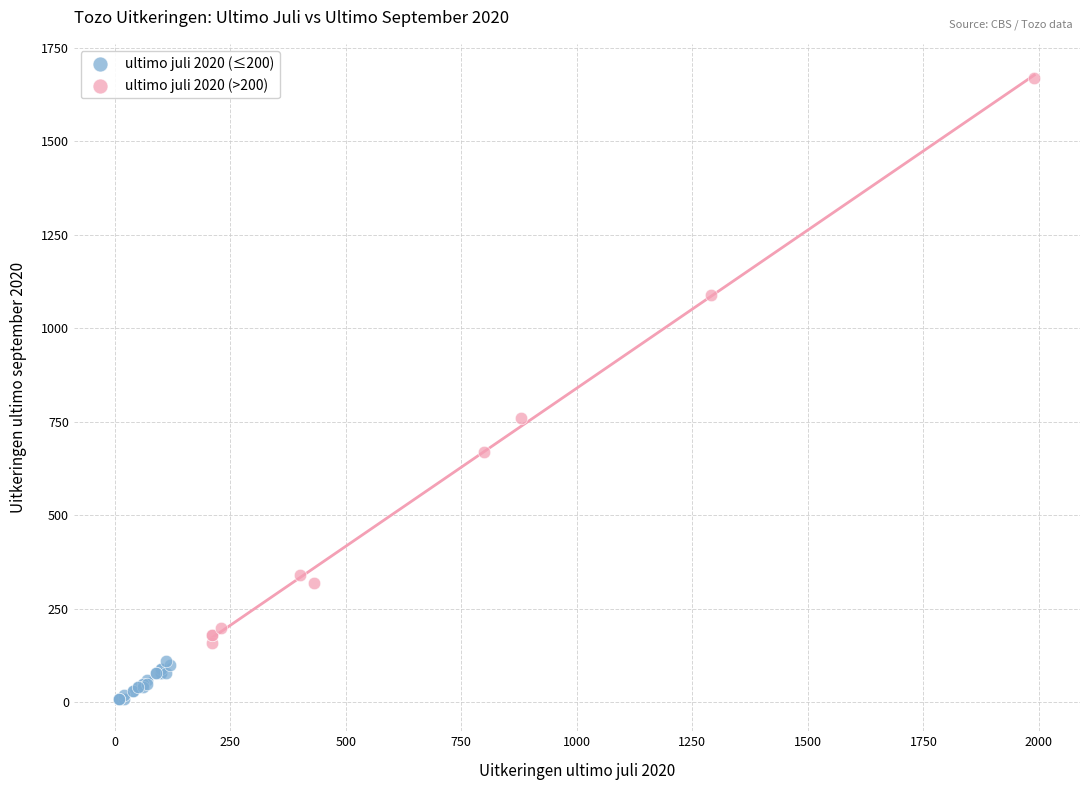

Which series reaches the maximum Y coordinate?

ultimo juli 2020 (>200)